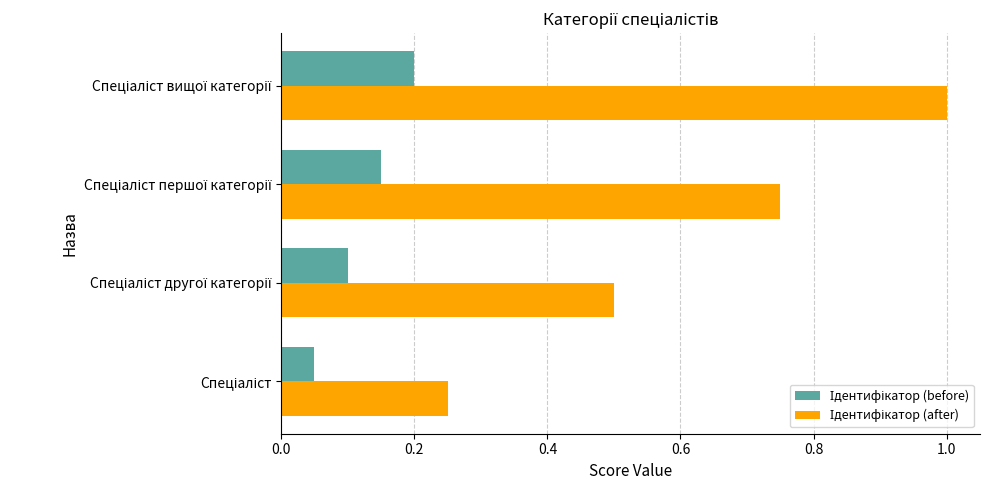

At how many categories does at least one series exceed 0?

4